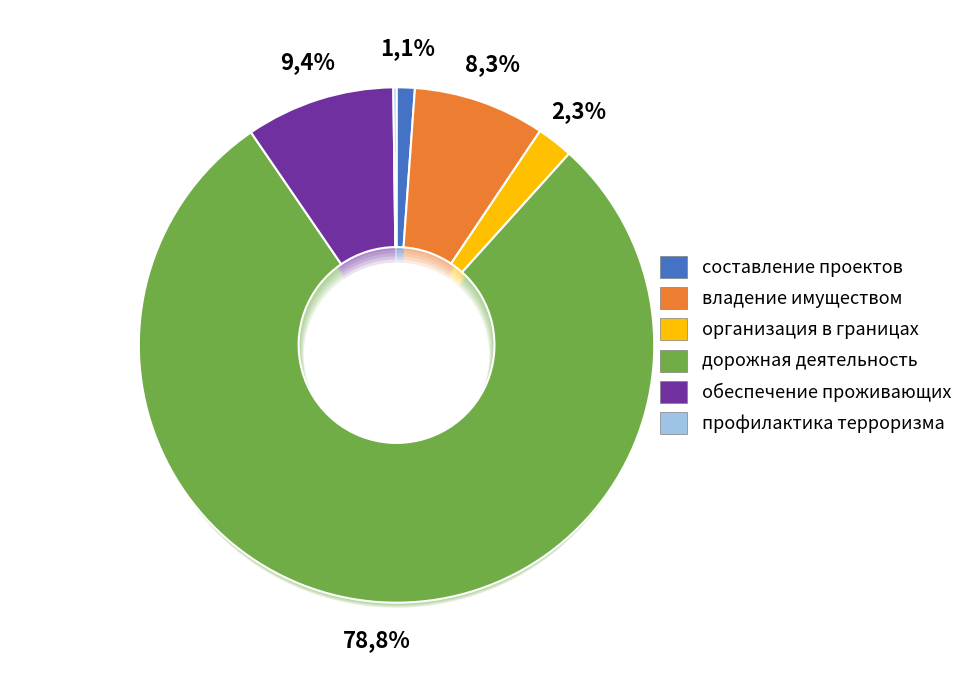

Which slice represents more than half of the pie?

дорожная деятельность